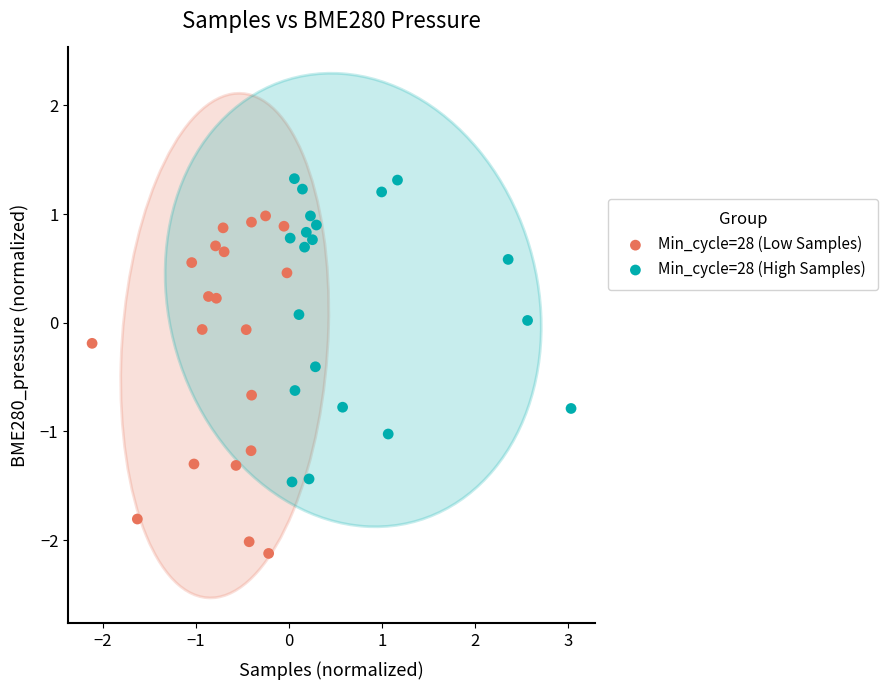

Which series reaches the minimum Y coordinate?

Min_cycle=28 (Low Samples)